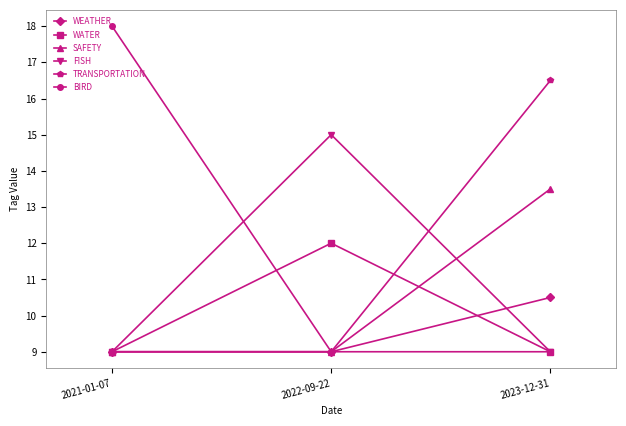

Which category has the highest value across all series?

2021-01-07